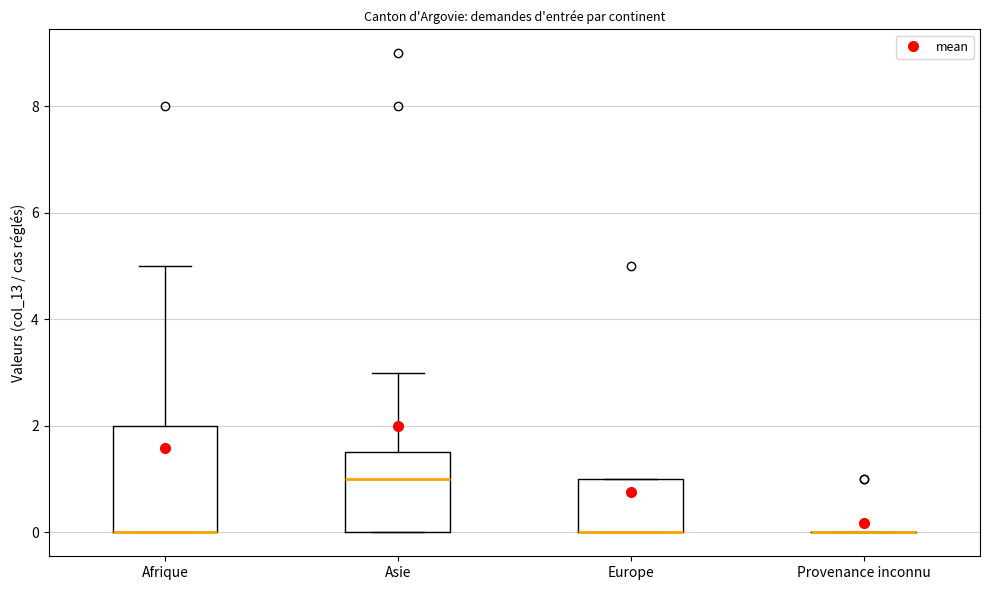

Which box is the tallest, from its lower edge to its upper edge?

Afrique